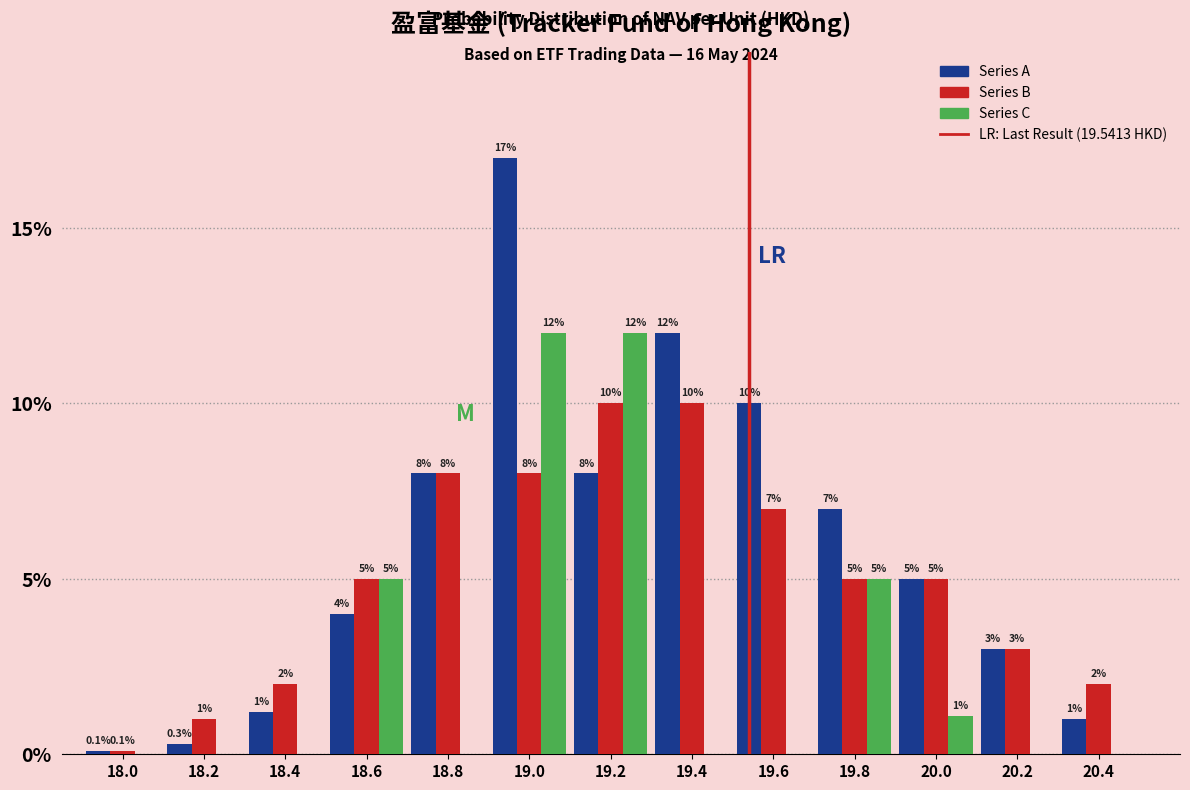

Reading right to left, what are all the values shown in this chart?

Series A: 20.4=1.0	20.2=3.0	20.0=5.0	19.8=7.0	19.6=10.0	19.4=12.0	19.2=8.0	19.0=17.0	18.8=8.0	18.6=4.0	18.4=1.2	18.2=0.3	18.0=0.1
Series B: 20.4=2.0	20.2=3.0	20.0=5.0	19.8=5.0	19.6=7.0	19.4=10.0	19.2=10.0	19.0=8.0	18.8=8.0	18.6=5.0	18.4=2.0	18.2=1.0	18.0=0.1
Series C: 20.4=0.0	20.2=0.0	20.0=1.1	19.8=5.0	19.6=0.0	19.4=0.0	19.2=12.0	19.0=12.0	18.8=0.0	18.6=5.0	18.4=0.0	18.2=0.0	18.0=0.0